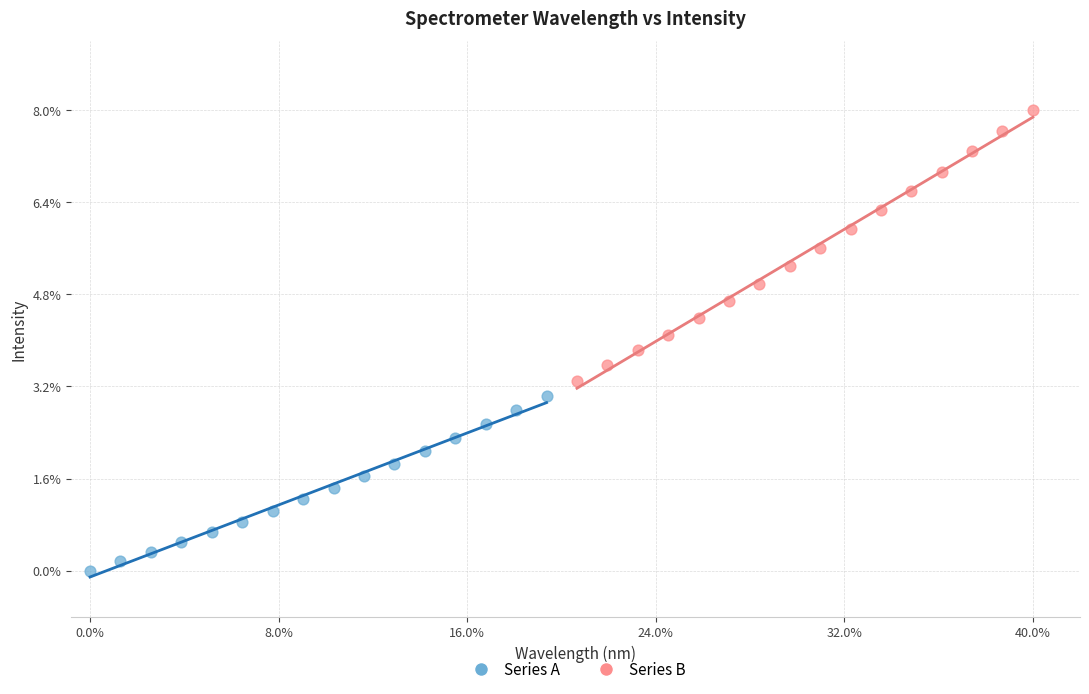

Which series contains the highest Y value?

Series B